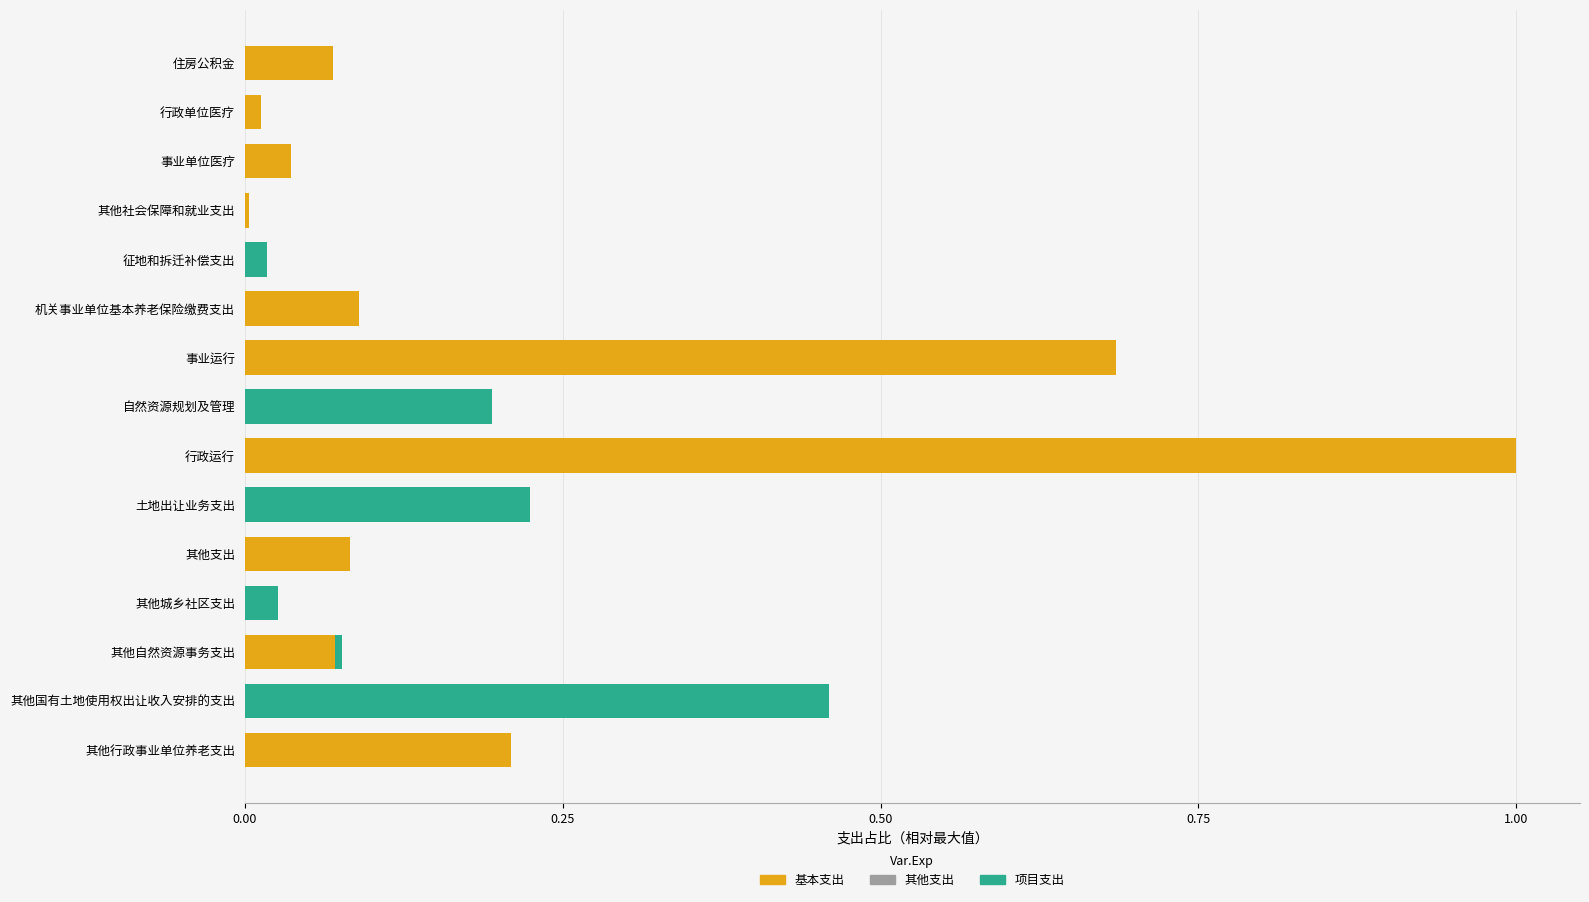

What is the sum of all 基本支出 values?

2.3